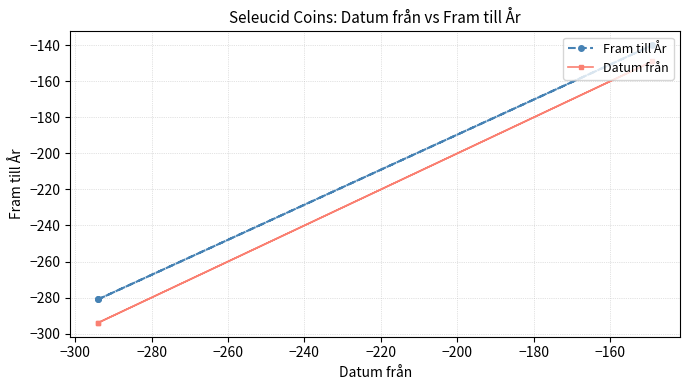

How many values in the Fram till År series exceed -281?

1